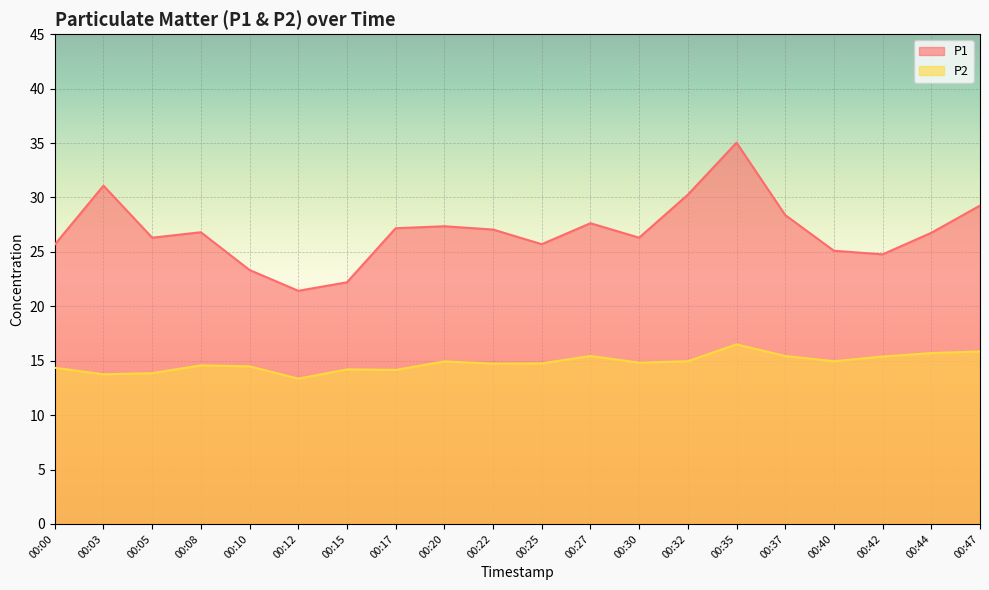

Reading left to right, list all the values displayed in this chart.

P1: 00:00=25.7	00:03=31.1	00:05=26.3	00:08=26.8	00:10=23.3	00:12=21.4	00:15=22.2	00:17=27.2	00:20=27.4	00:22=27.1	00:25=25.7	00:27=27.6	00:30=26.3	00:32=30.2	00:35=35.0	00:37=28.4	00:40=25.1	00:42=24.8	00:44=26.8	00:47=29.2
P2: 00:00=14.3	00:03=13.8	00:05=13.8	00:08=14.6	00:10=14.5	00:12=13.3	00:15=14.2	00:17=14.2	00:20=14.9	00:22=14.7	00:25=14.8	00:27=15.4	00:30=14.8	00:32=14.9	00:35=16.5	00:37=15.4	00:40=14.9	00:42=15.4	00:44=15.7	00:47=15.8